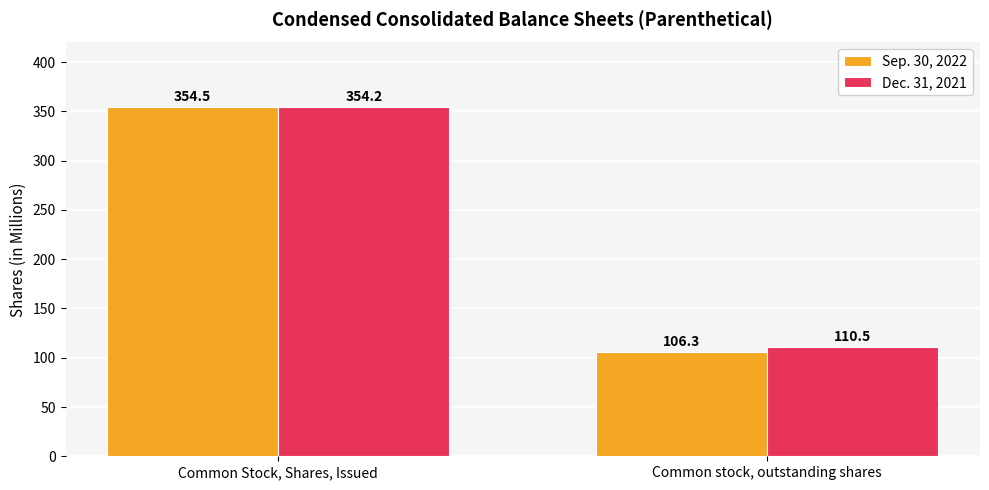

What is the difference between the highest and lowest values at Common Stock, Shares, Issued?

0.3